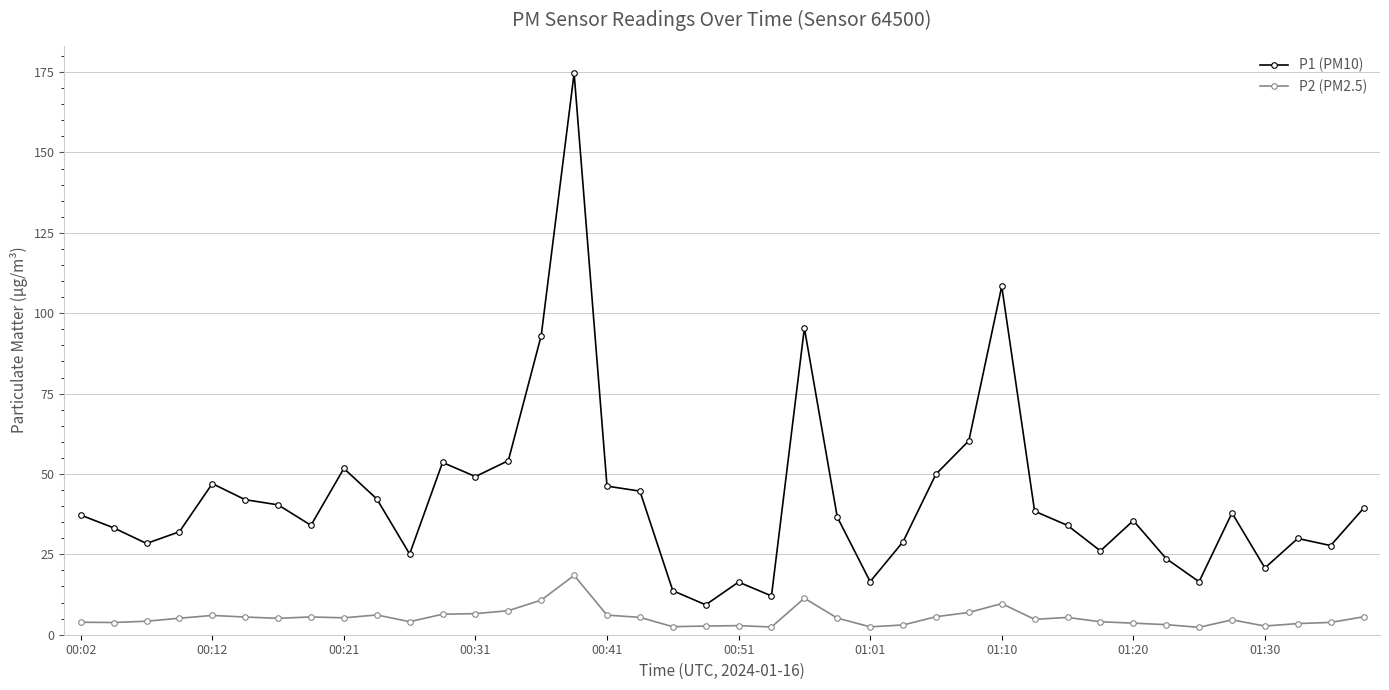

How many data points does each series have?

40